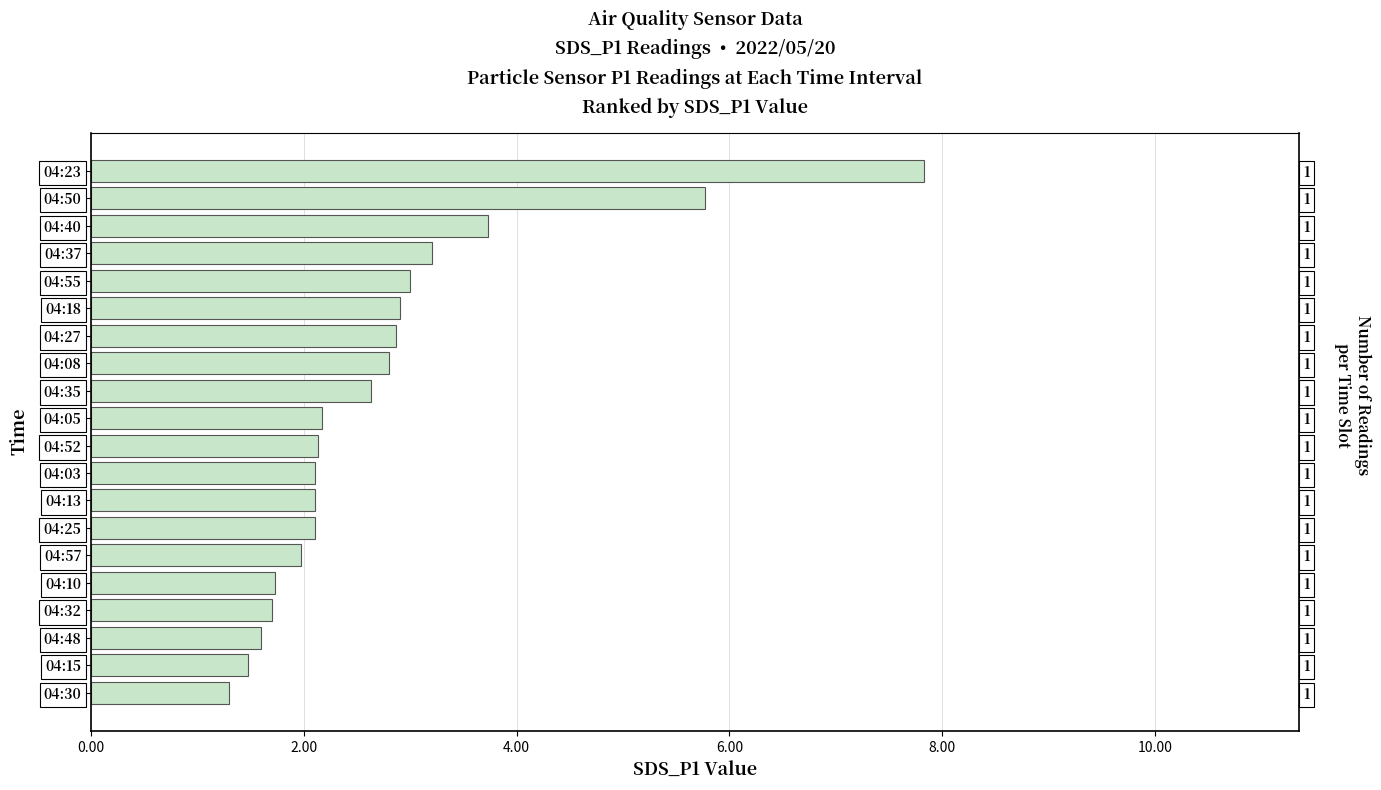

Reading left to right, what are all the values shown in this chart?

7.8	5.8	3.7	3.2	3.0	2.9	2.9	2.8	2.6	2.2	2.1	2.1	2.1	2.1	2.0	1.7	1.7	1.6	1.5	1.3